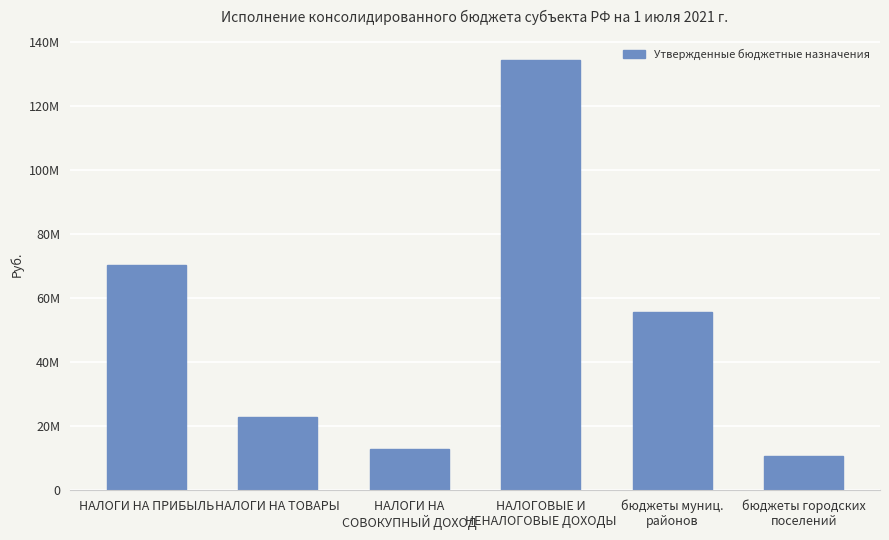

What is the difference between the maximum and minimum values?

123604400